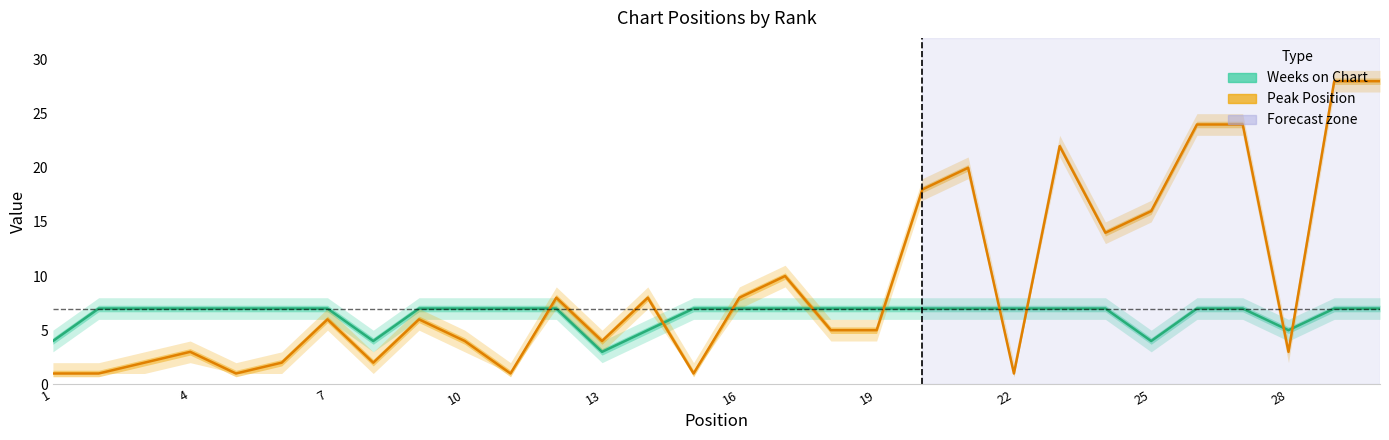

Count the Weeks on Chart values in the range 7 to 8.

24